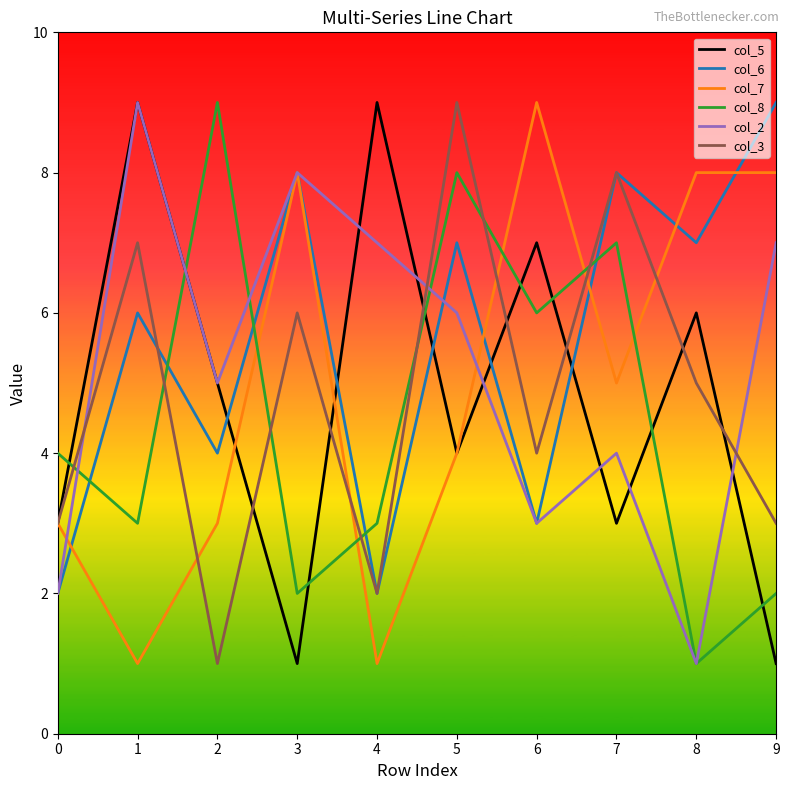

At which label does col_8 reach its minimum?

8